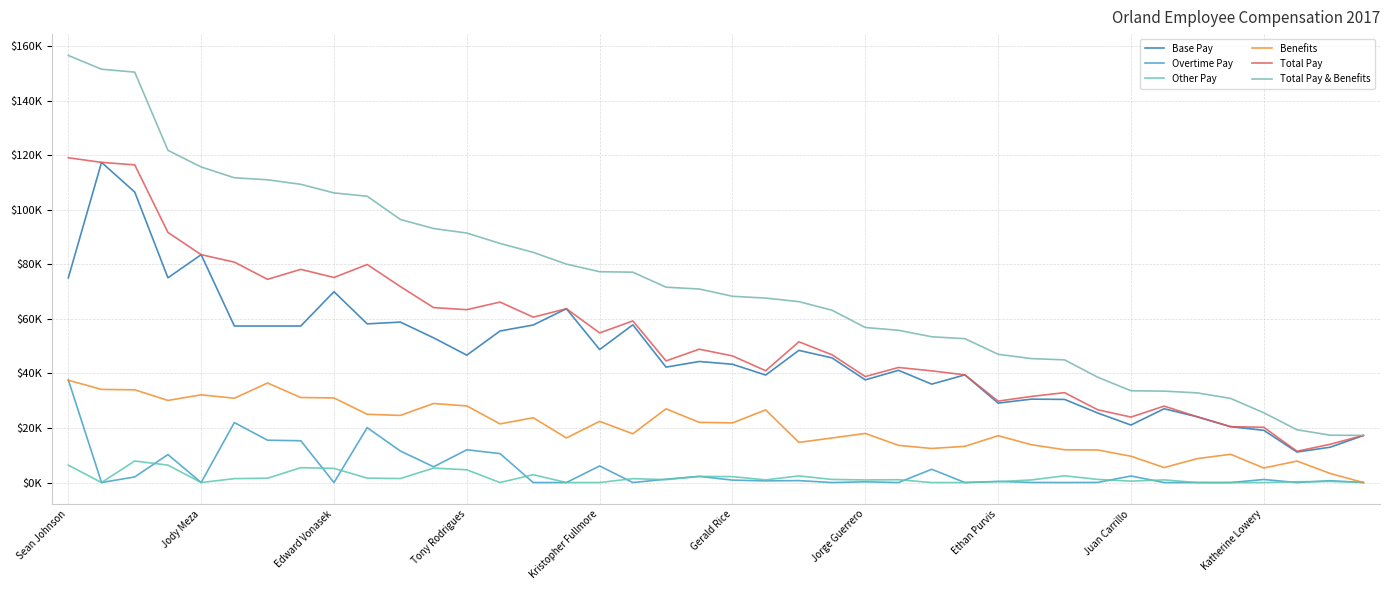

In Other Pay, how many points are higher than both neighbors (excluding endpoints)?

11